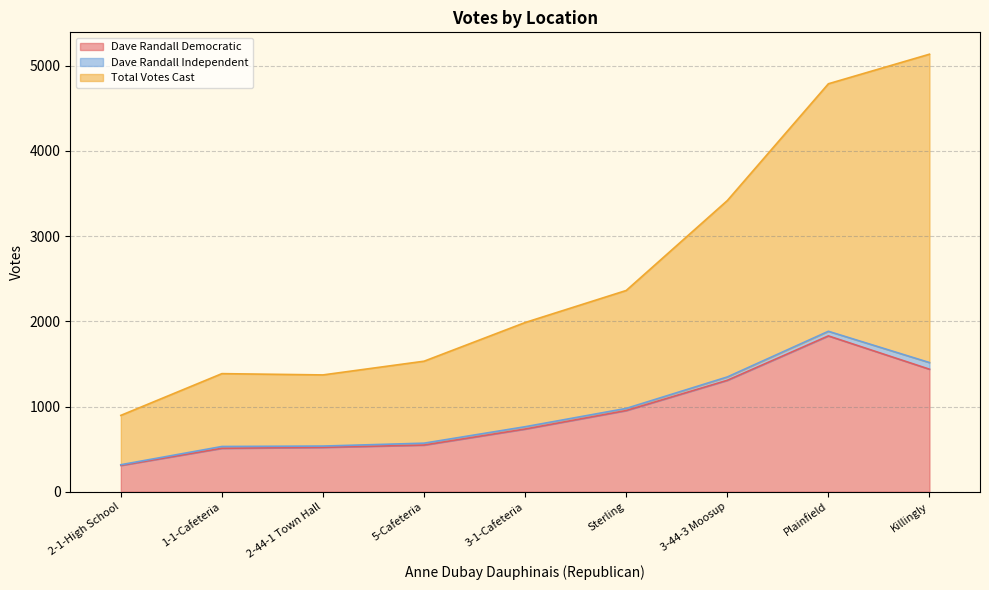

Is it true that Dave Randall Independent equals 15 at 2-44-1 Town Hall?

True